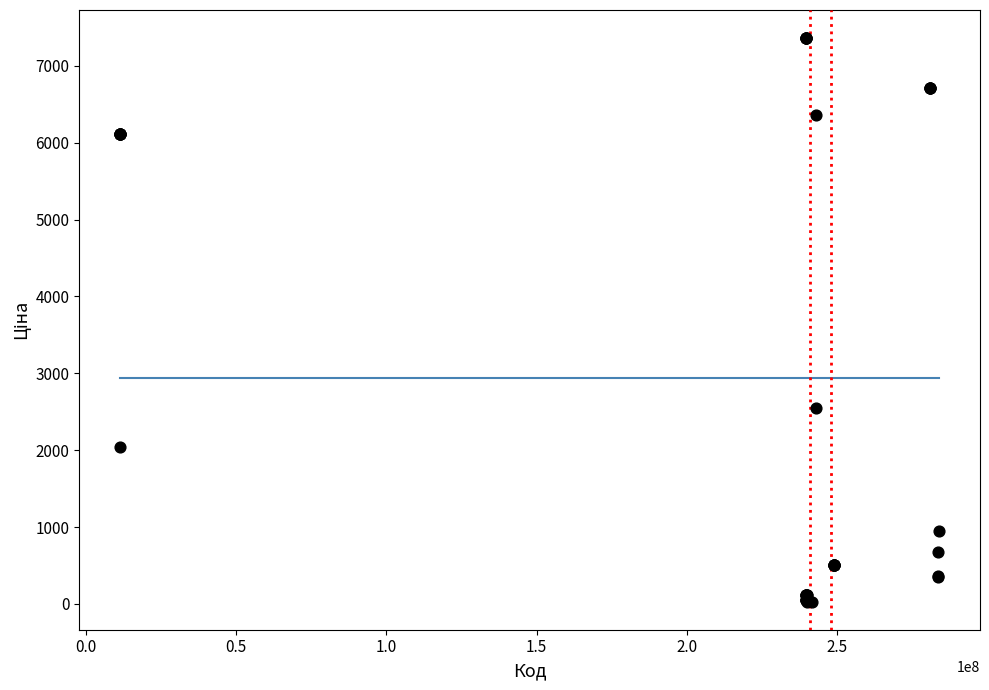

What Y value in the scatter plot is closest to 3695?

2545.8